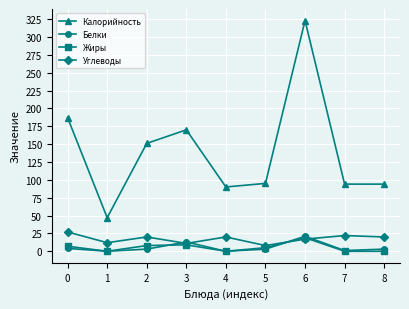

What is the greatest value displayed?

323